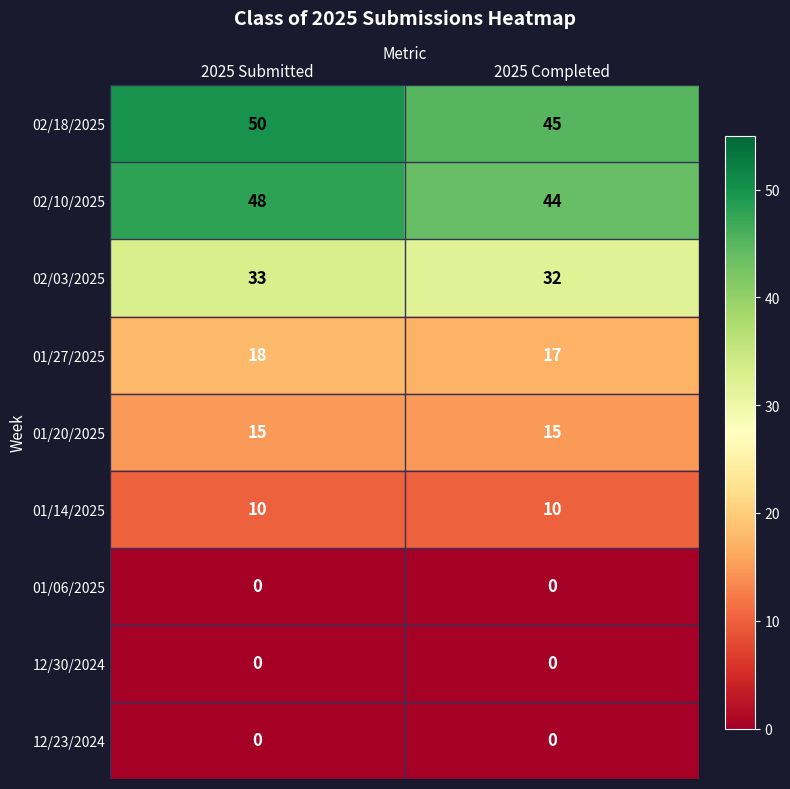

The 02/18/2025 series shows 63 at 2025 Completed. True or false?

False